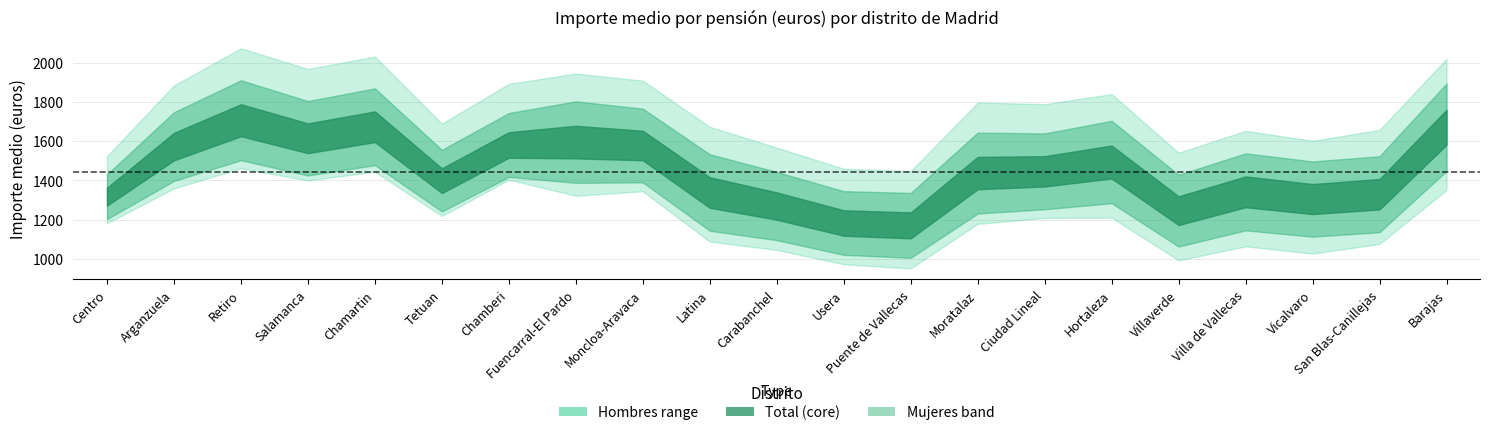

What is the value of the Mujeres point at the 21st from the left?

1351.1